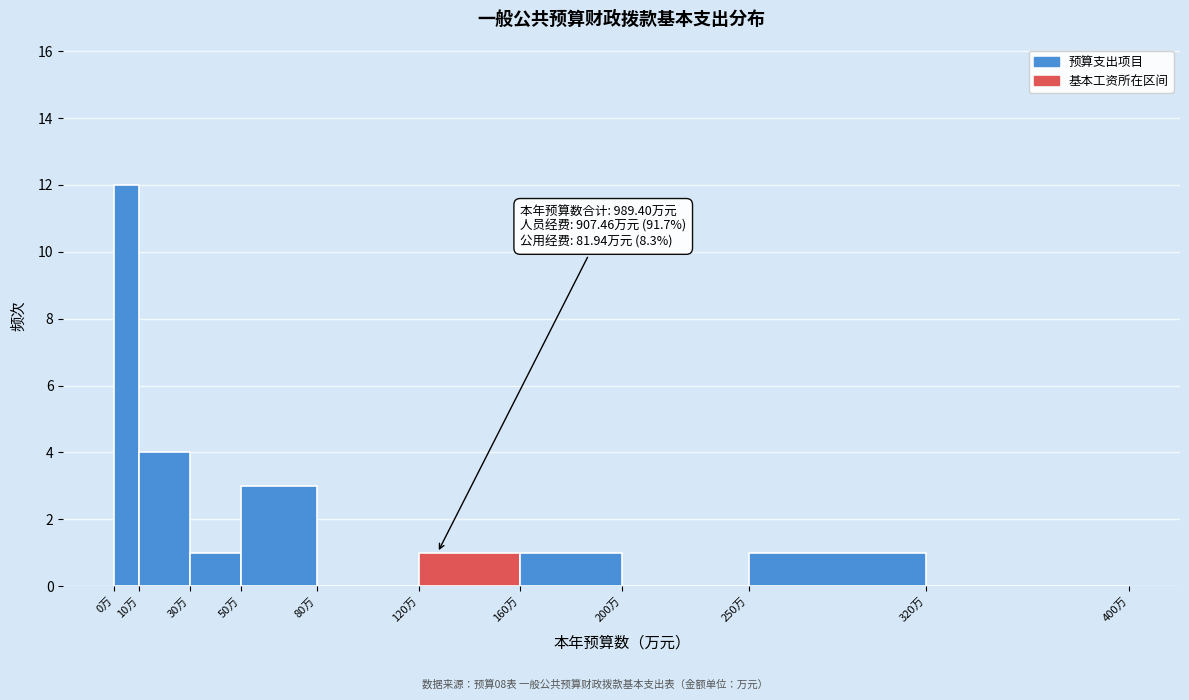

Which range on the x-axis has the tallest bar?

0 to 10